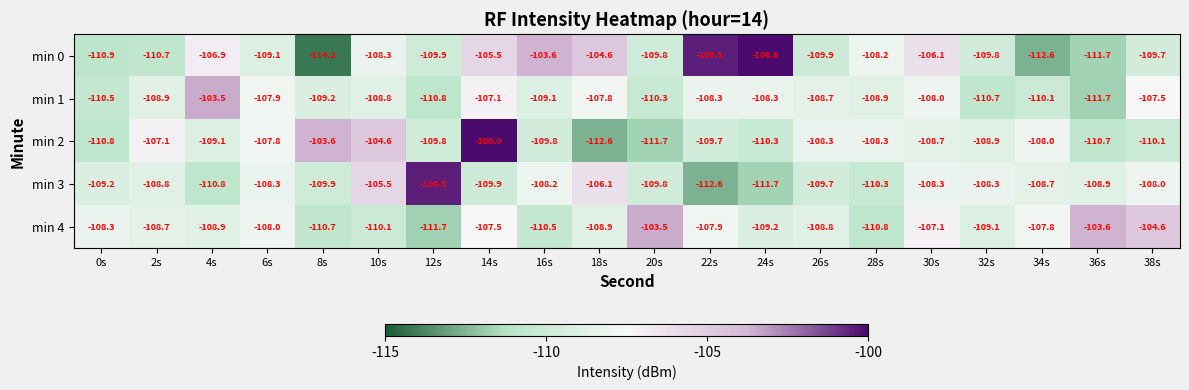

What value does the min 2 series have at 10s?

-104.6